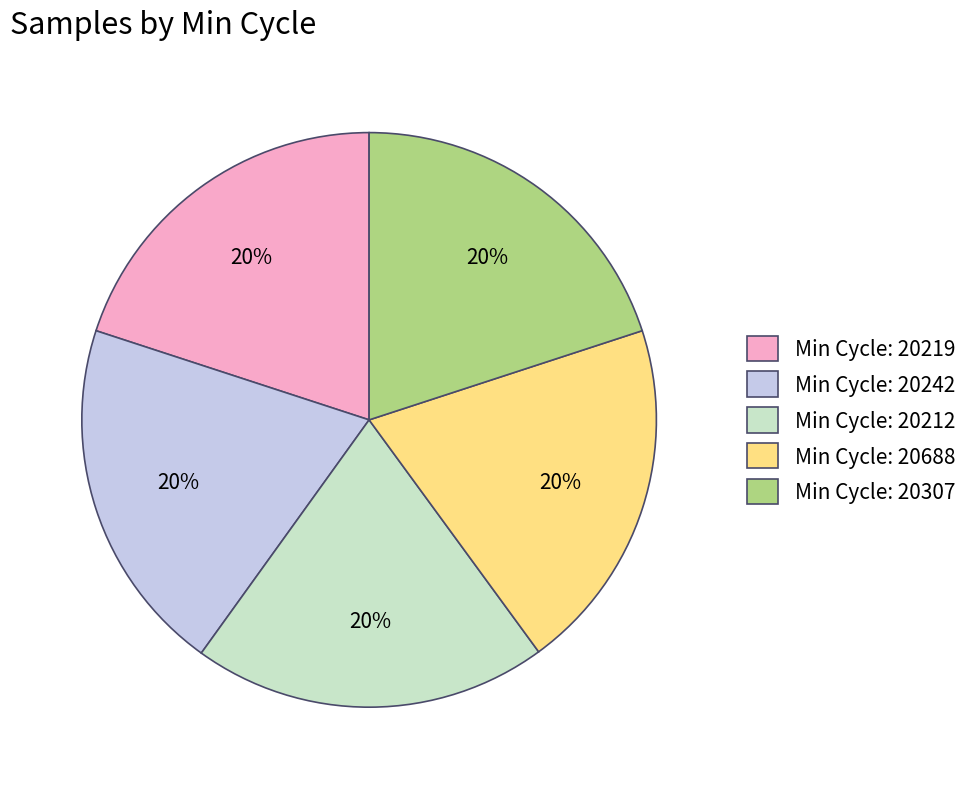

To the nearest percent, what is the average slice percentage?

20%